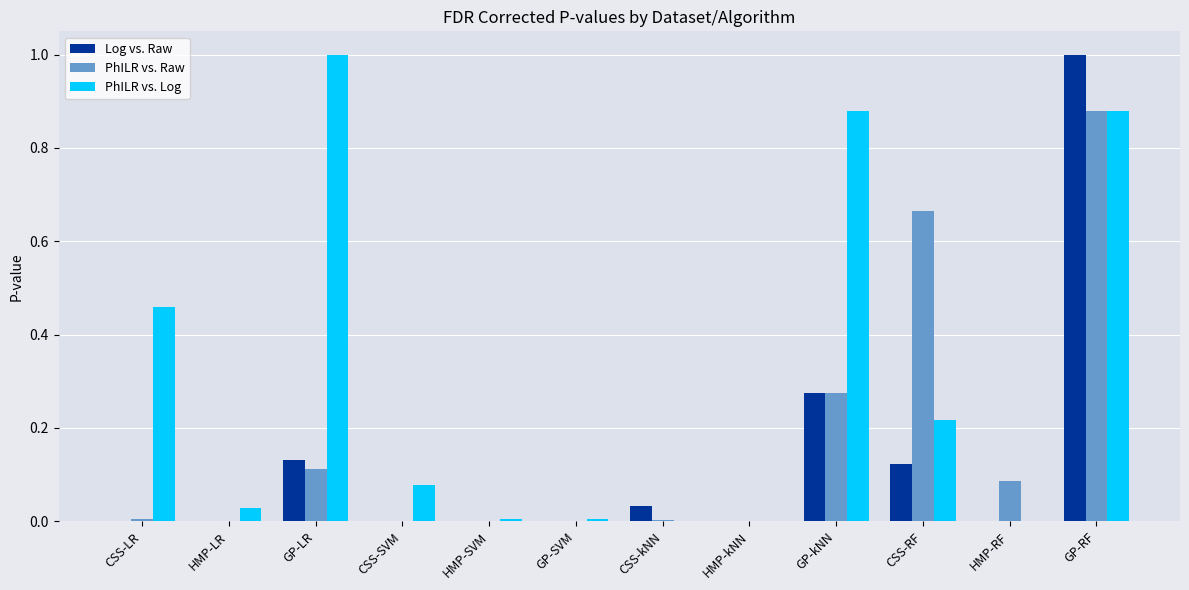

True or false: PhILR vs. Log has a value of 0.4 at CSS-RF.

False